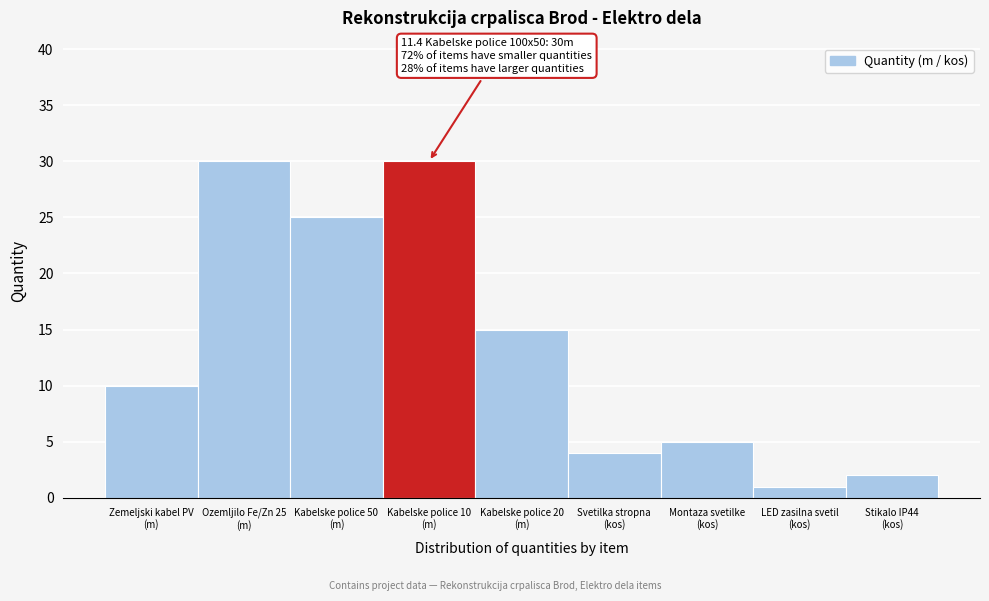

Reading right to left, list all the values displayed in this chart.

2	1	5	4	15	30	25	30	10